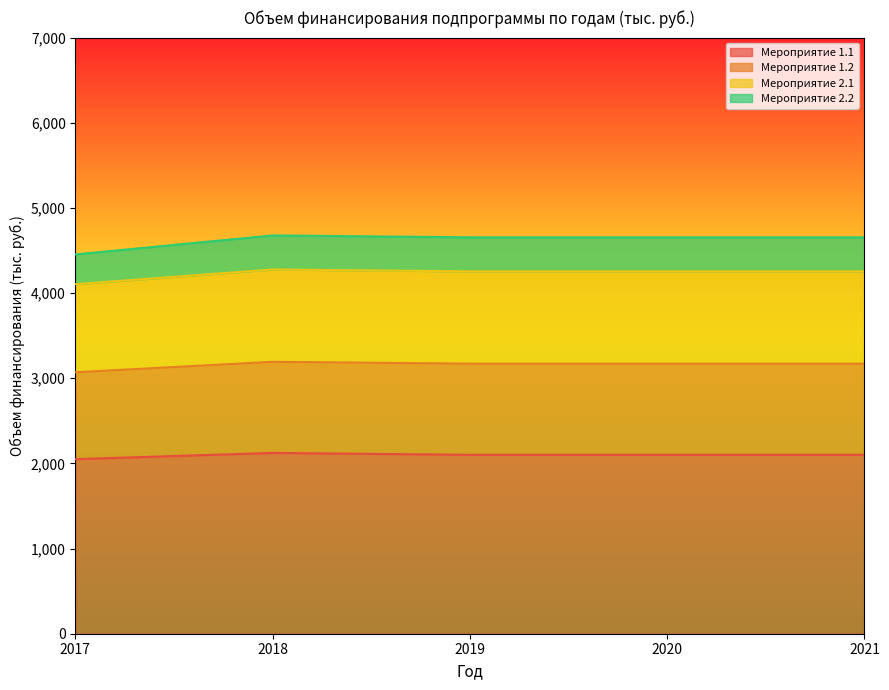

Which series has the widest spread of values?

Мероприятие 1.2